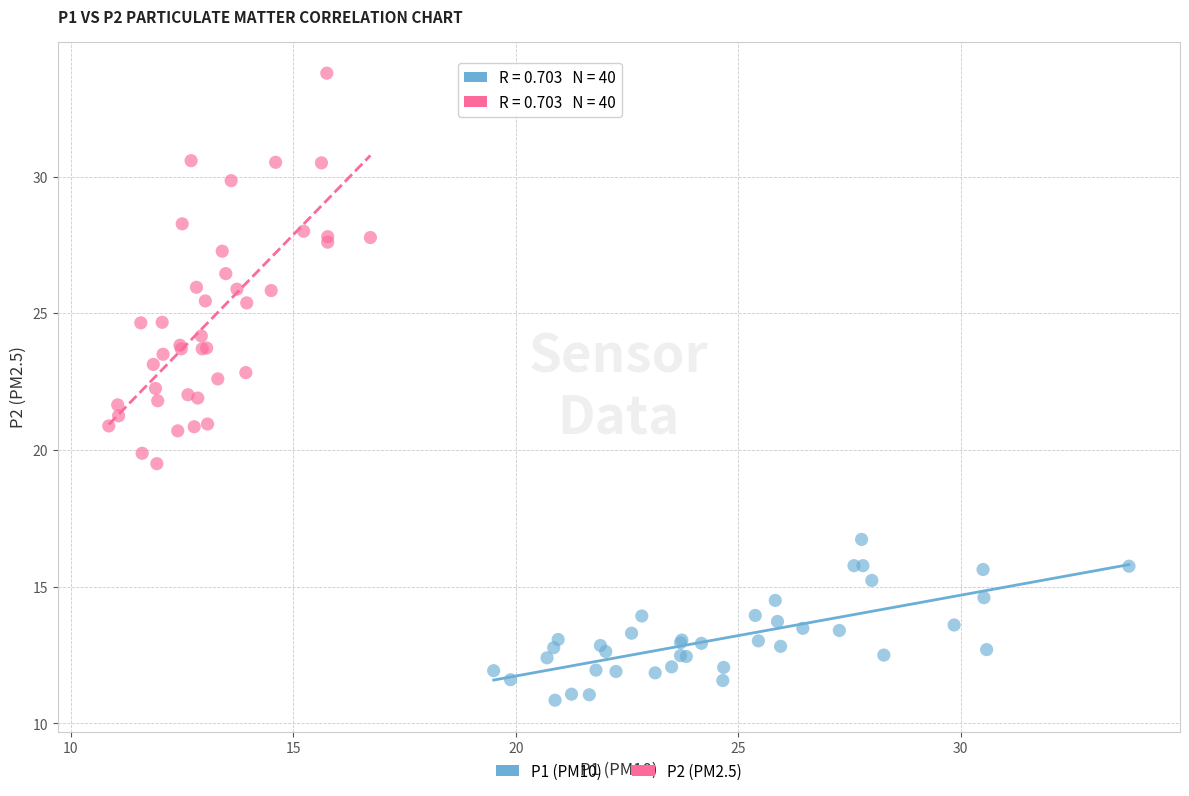

Which series has the widest spread of Y values?

P2 (PM2.5)